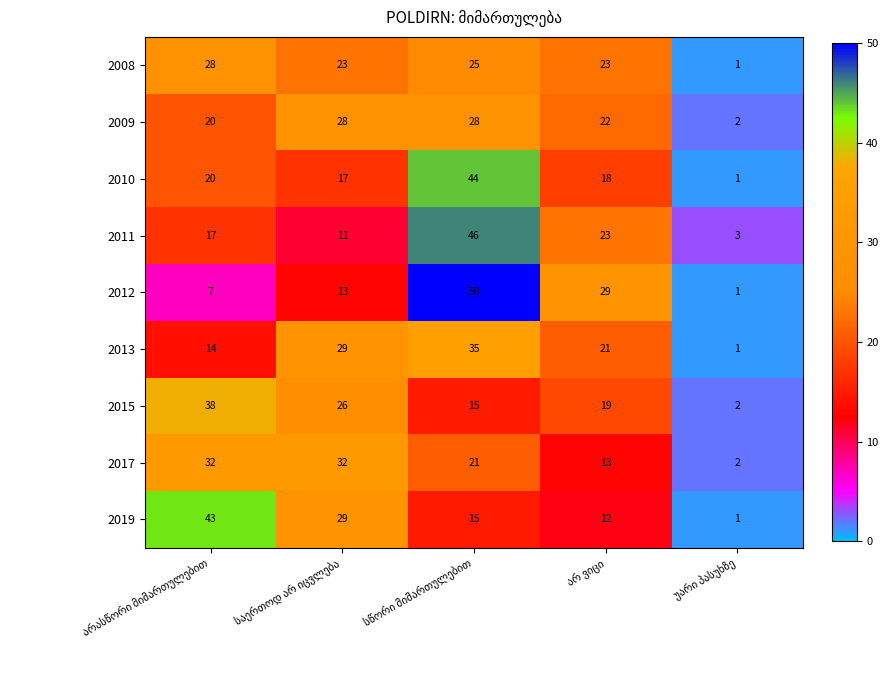

Which series has the widest spread of values?

2012